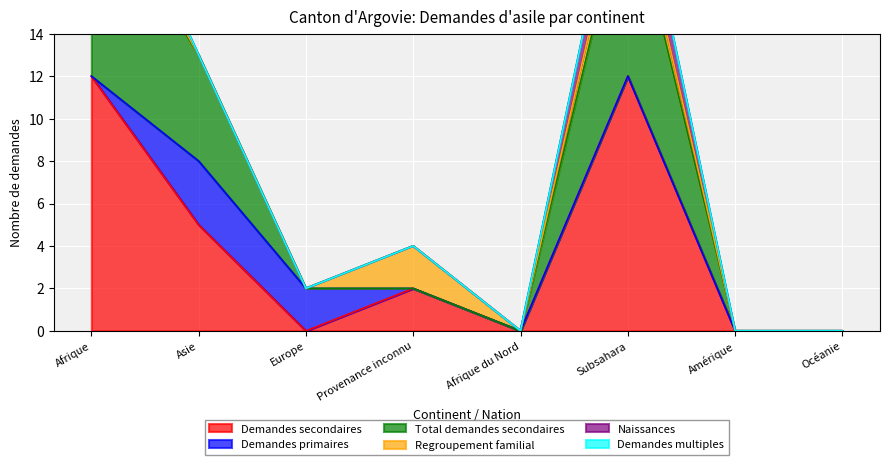

What is the label of the 2nd point from the right?

Amérique